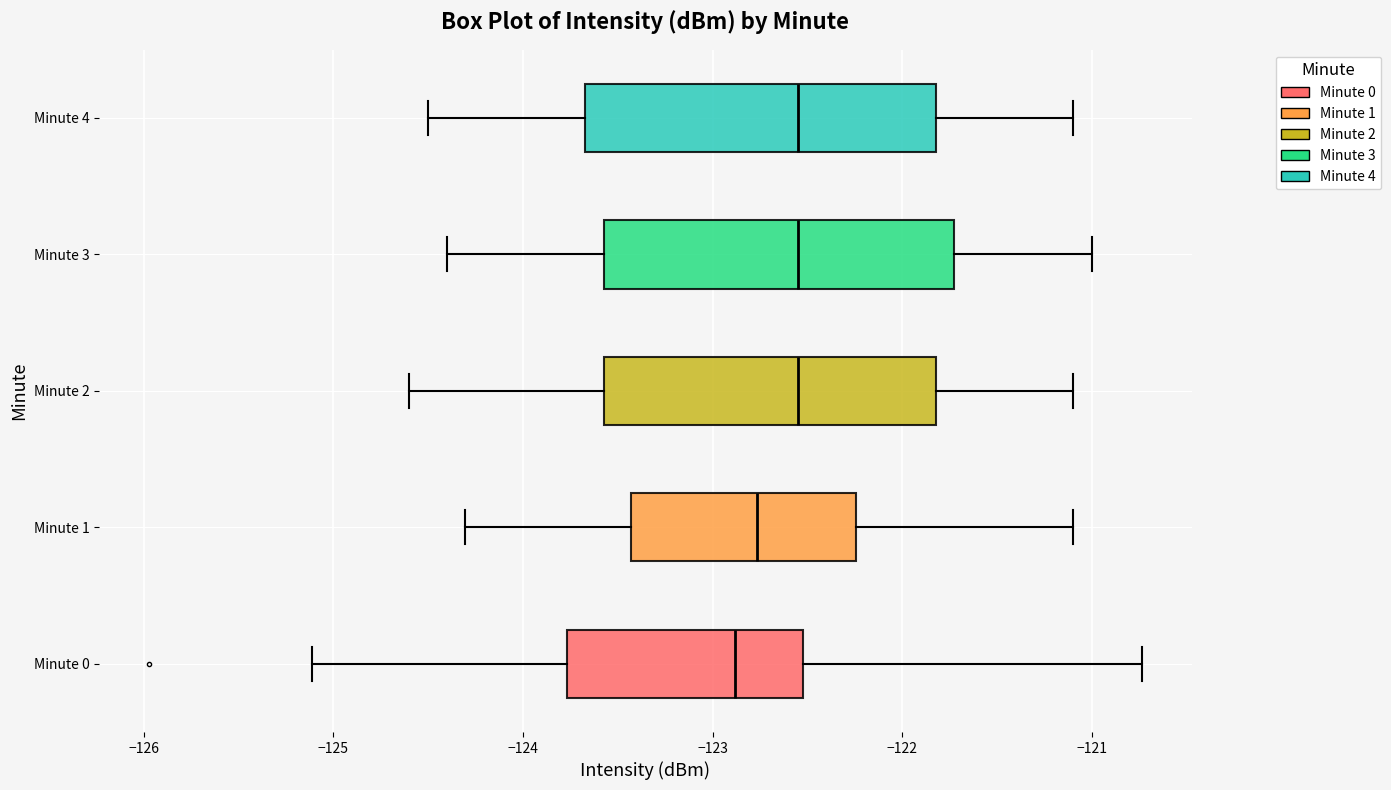

Reading bottom to top, transcribe this box plot: for each box, give where its median line is, the range the box spans, and where its two whiskers end, as read against the x-axis. The values are not printed on the chart, so give them approximately, as read against the axis.

Minute 0: median -122.9, box -123.8 to -122.5, whiskers -125.1 to -120.7
Minute 1: median -122.8, box -123.4 to -122.2, whiskers -124.3 to -121.1
Minute 2: median -122.5, box -123.6 to -121.8, whiskers -124.6 to -121.1
Minute 3: median -122.5, box -123.6 to -121.7, whiskers -124.4 to -121.0
Minute 4: median -122.5, box -123.7 to -121.8, whiskers -124.5 to -121.1